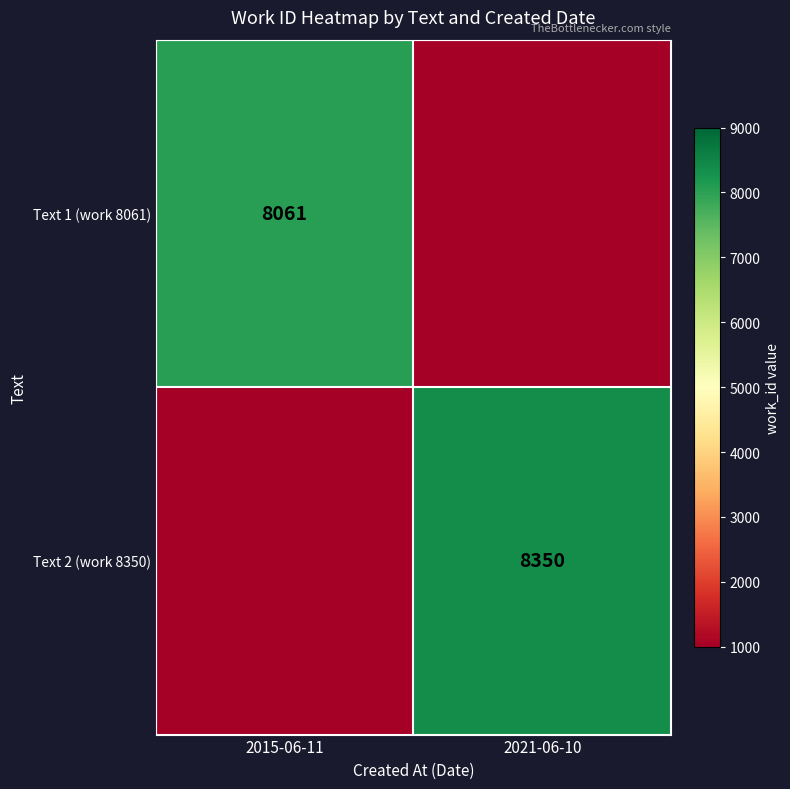

The value of Text 1 (work 8061) at 2015-06-11 is 11176. True or false?

False